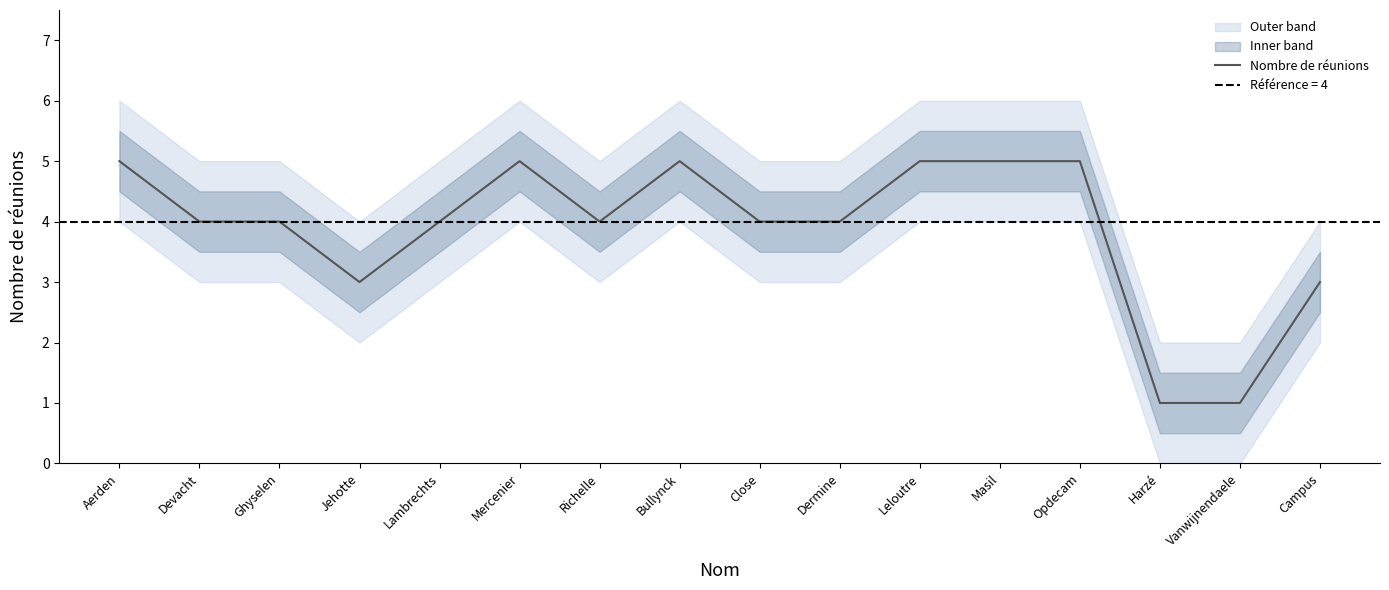

Reading left to right, what are all the values shown in this chart?

Aerden=5	Devacht=4	Ghyselen=4	Jehotte=3	Lambrechts=4	Mercenier=5	Richelle=4	Bullynck=5	Close=4	Dermine=4	Leloutre=5	Masil=5	Opdecam=5	Harzé=1	Vanwijnendaele=1	Campus=3